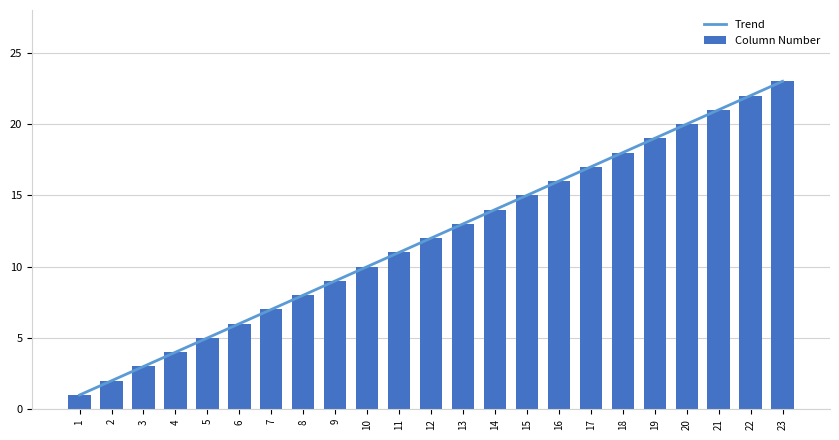

What is the ratio of the value at 4 to the value at 1?

4.0